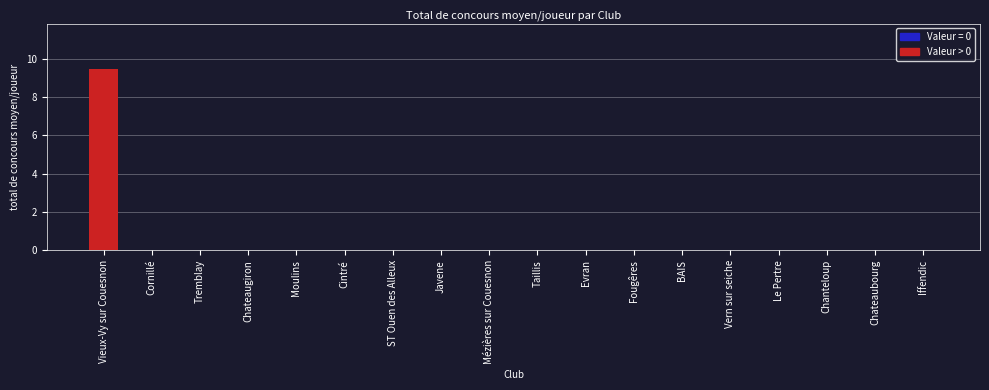

What is the greatest value displayed?

9.4